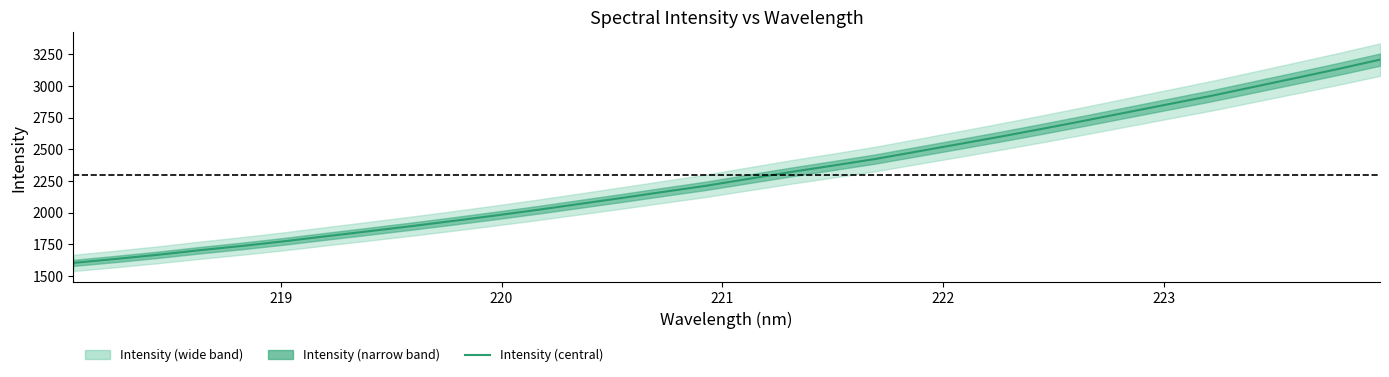

How many lines are shown in the chart?

1